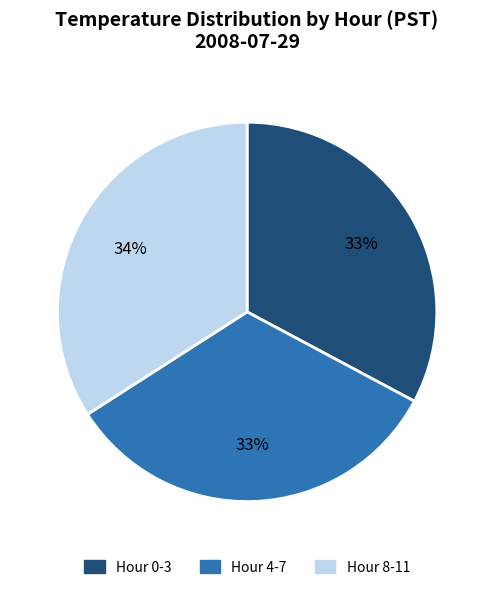

To the nearest percent, what is the average slice percentage?

33%